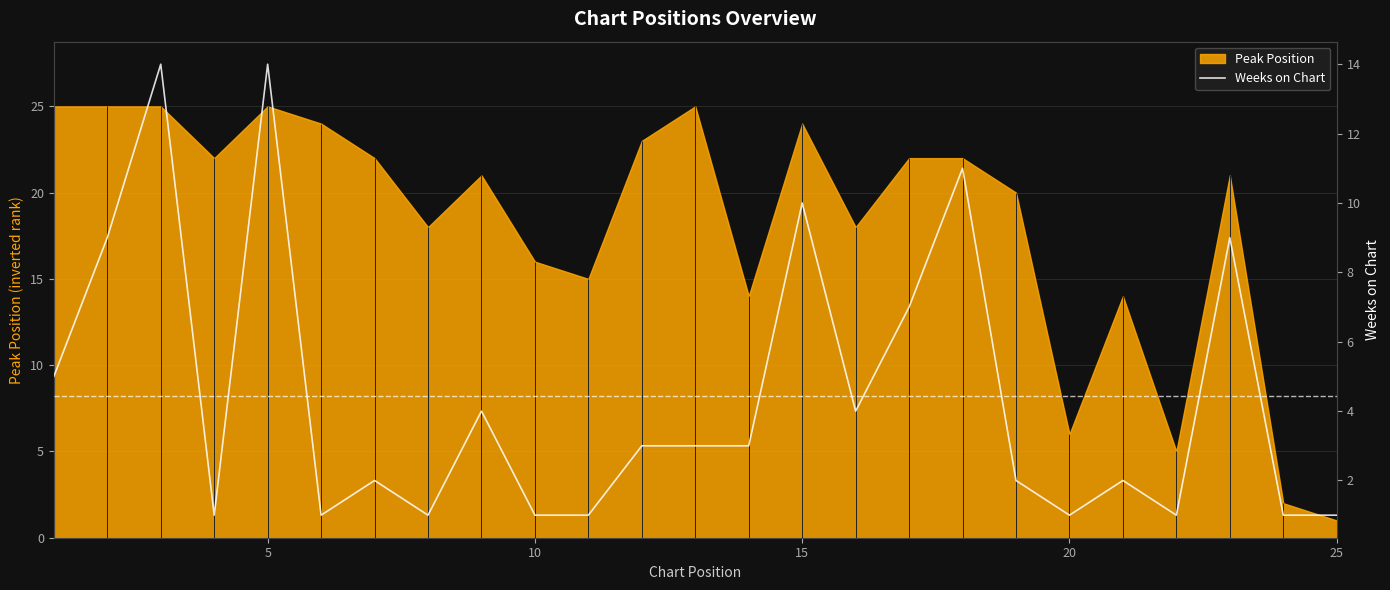

What is the sum of all values?

111